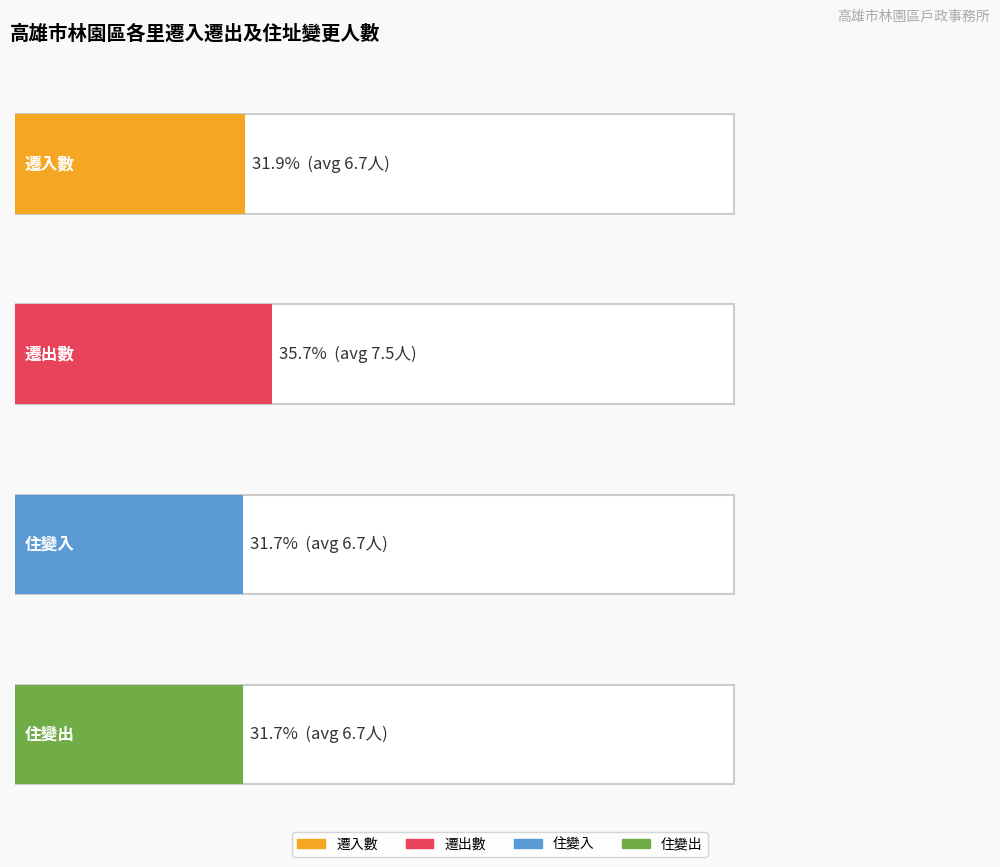

How many values in 住變入 are above zero?

22